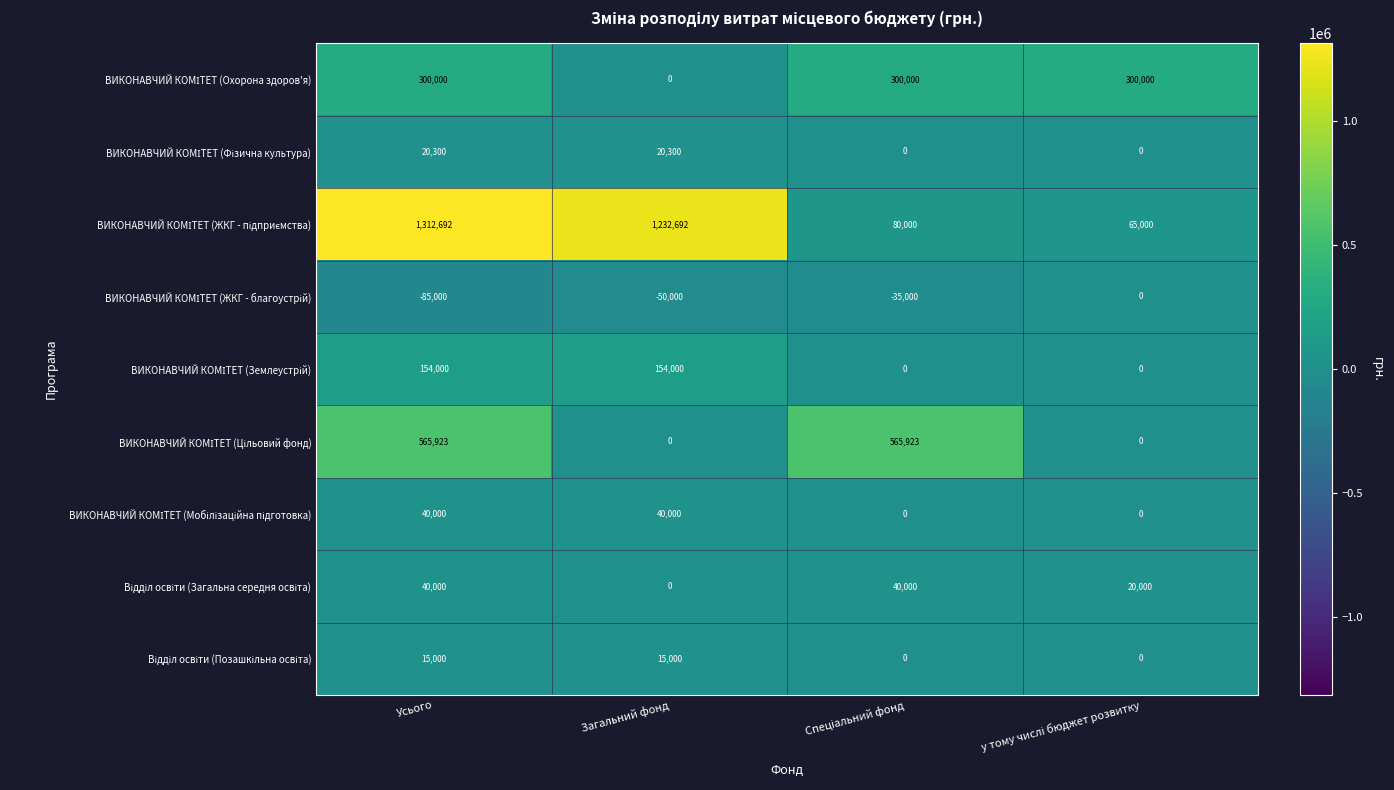

Which category has the highest value across all series?

Усього